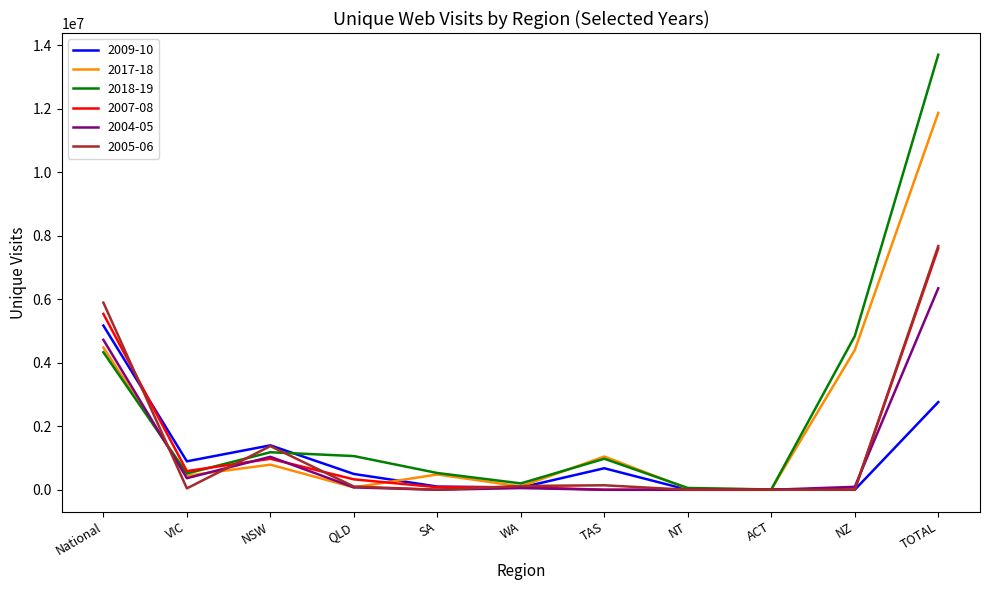

Which series has the largest total across all categories?

2018-19